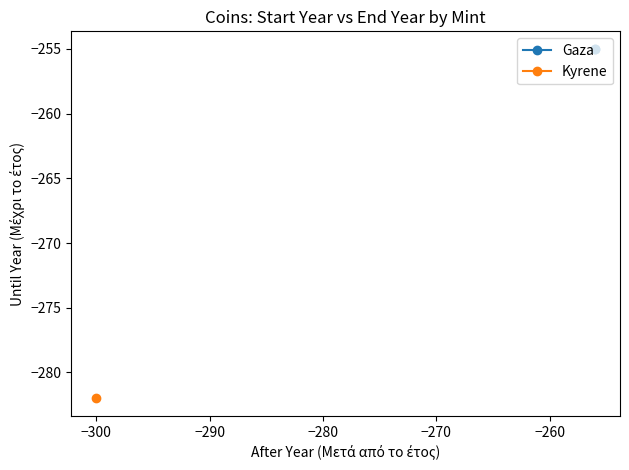

What is the smallest value displayed?

-300